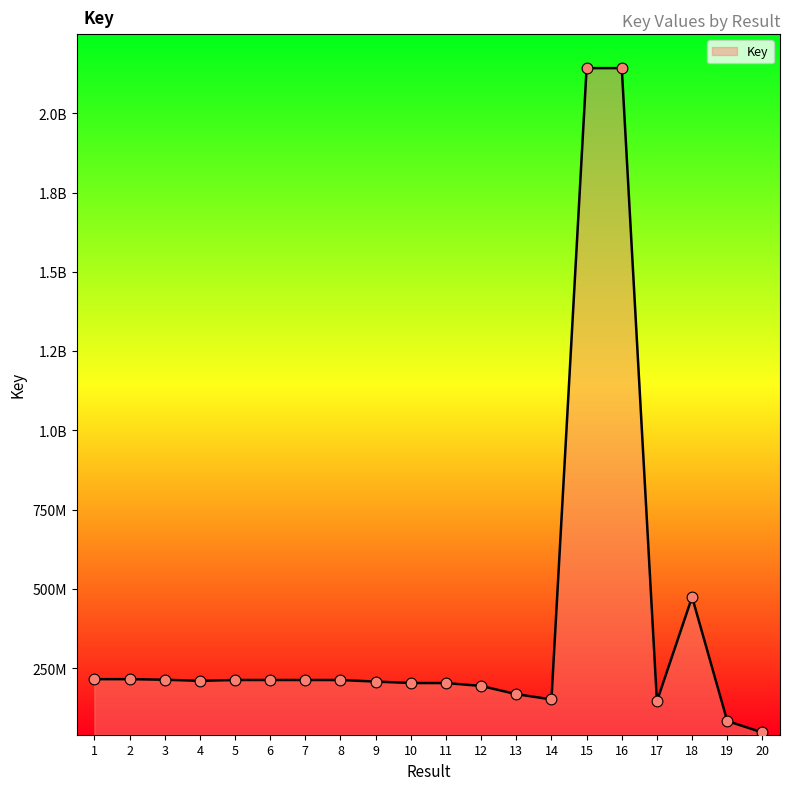

Is this an area chart (filled region under the line)?

Yes